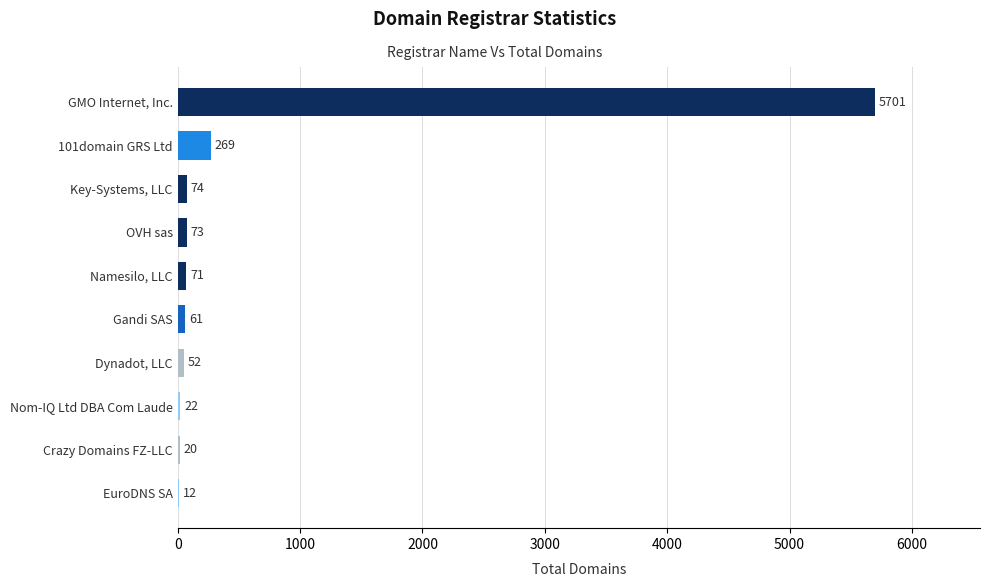

What is the ratio of the value at OVH sas to the value at Key-Systems, LLC?

1.0